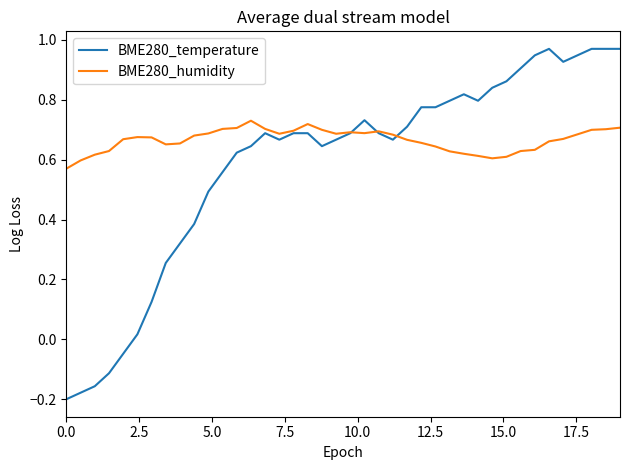

List the series in order of their overall mean, lowest first.

BME280_temperature, BME280_humidity